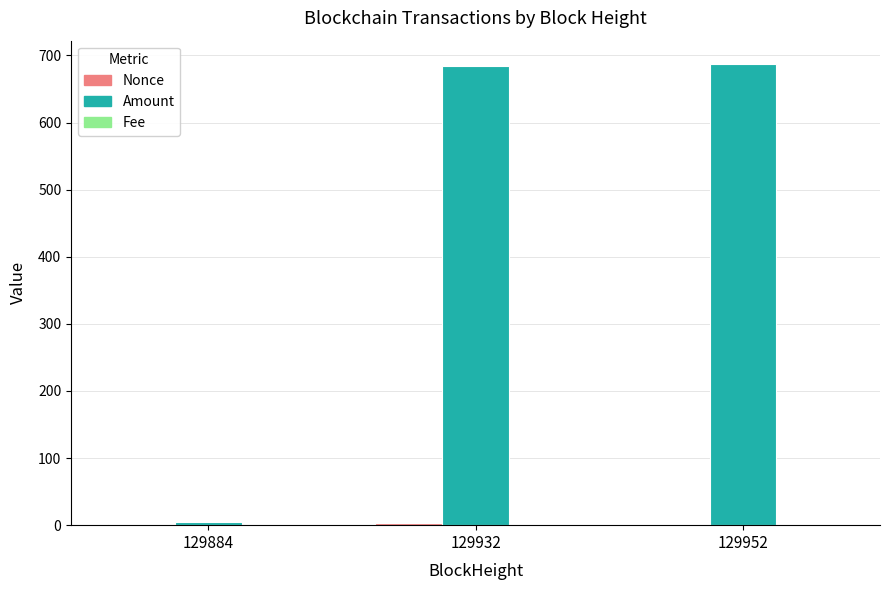

Which series has the largest total across all categories?

Amount